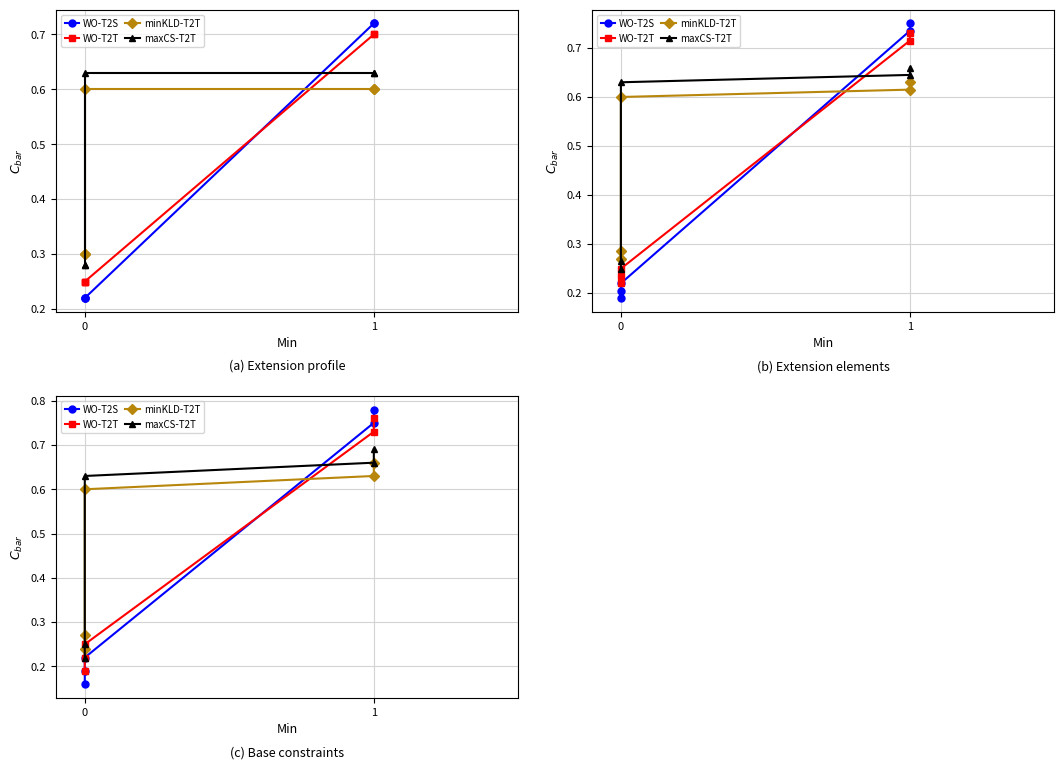

True or false: WO-T2T and maxCS-T2T cross at least once.

True